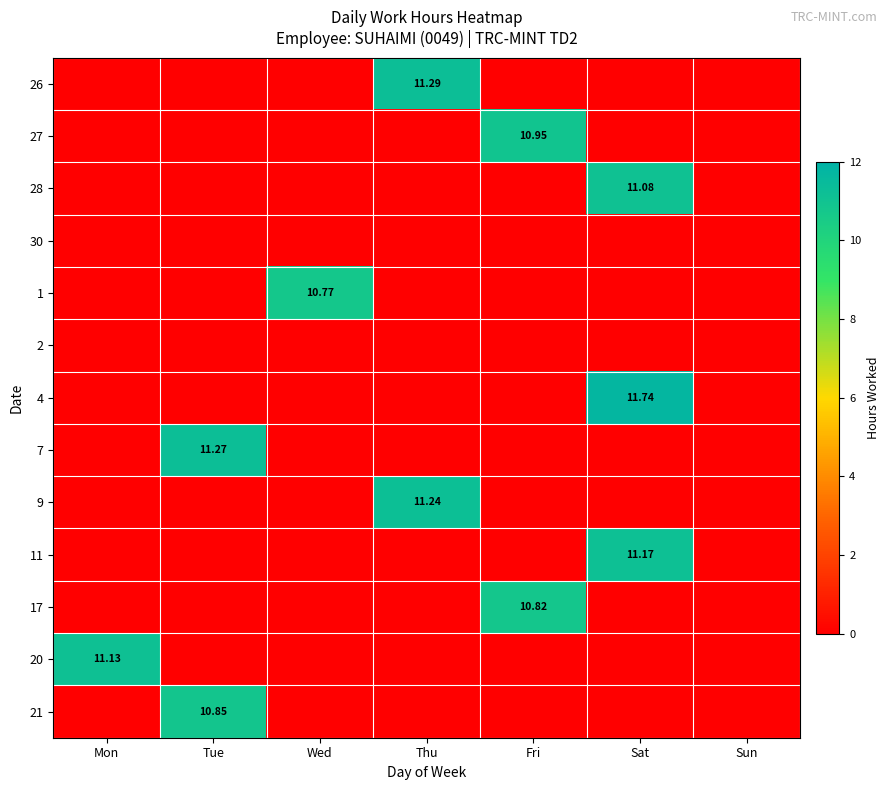

Is it true that 11 equals 0.0 at Mon?

True